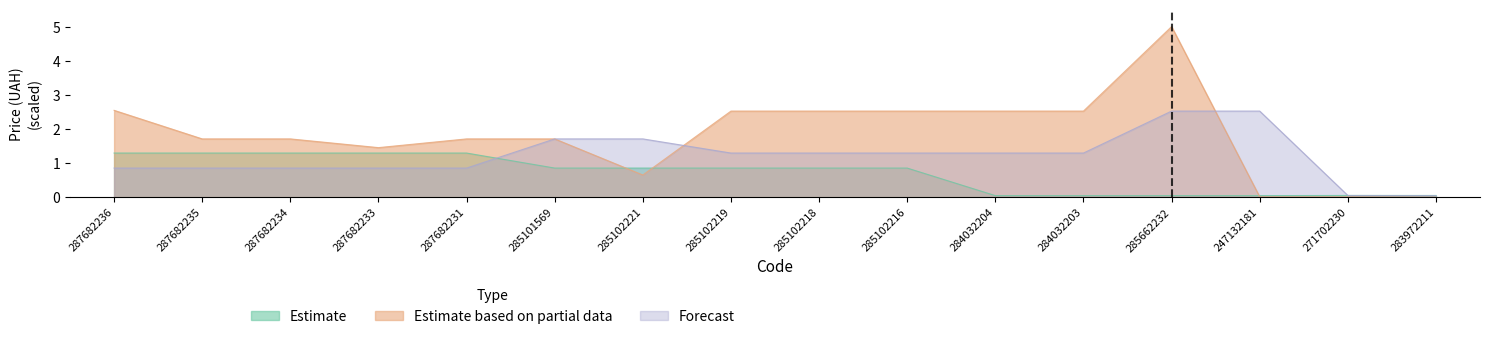

Which series has the largest range (max minus min)?

Estimate based on partial data